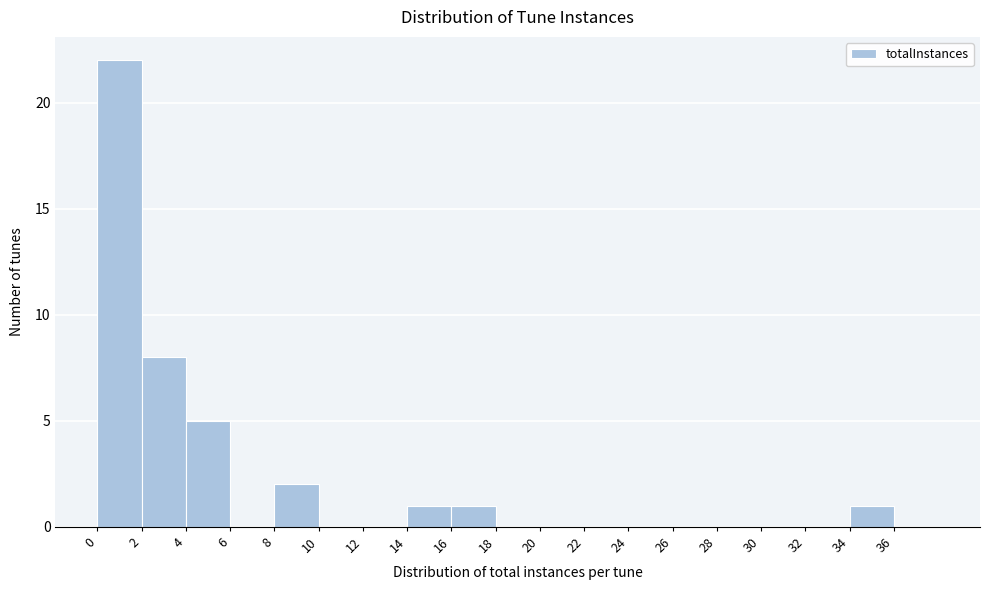

What is the height of the bar covering 0 to 2 on the x-axis? The values are not printed on the chart, so give them approximately, as read against the axis.

22